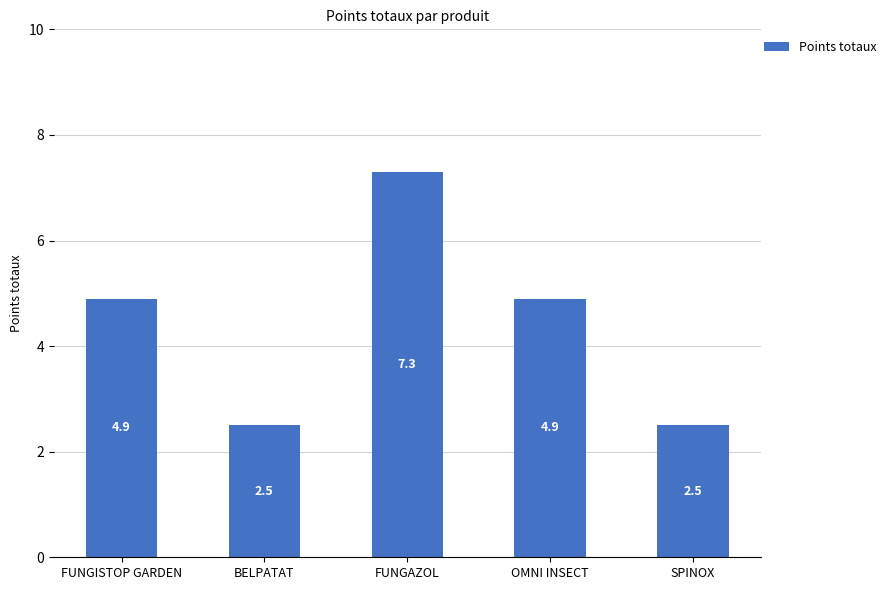

The chart shows a value of 9.5 at FUNGAZOL. True or false?

False